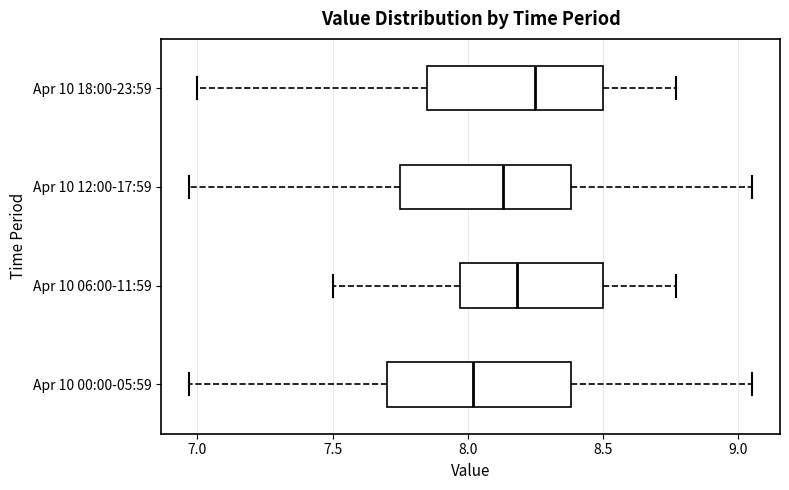

Where does the median line of the box for Apr 10 12:00-17:59 sit on the x-axis? The values are not printed on the chart, so give them approximately, as read against the axis.

8.15